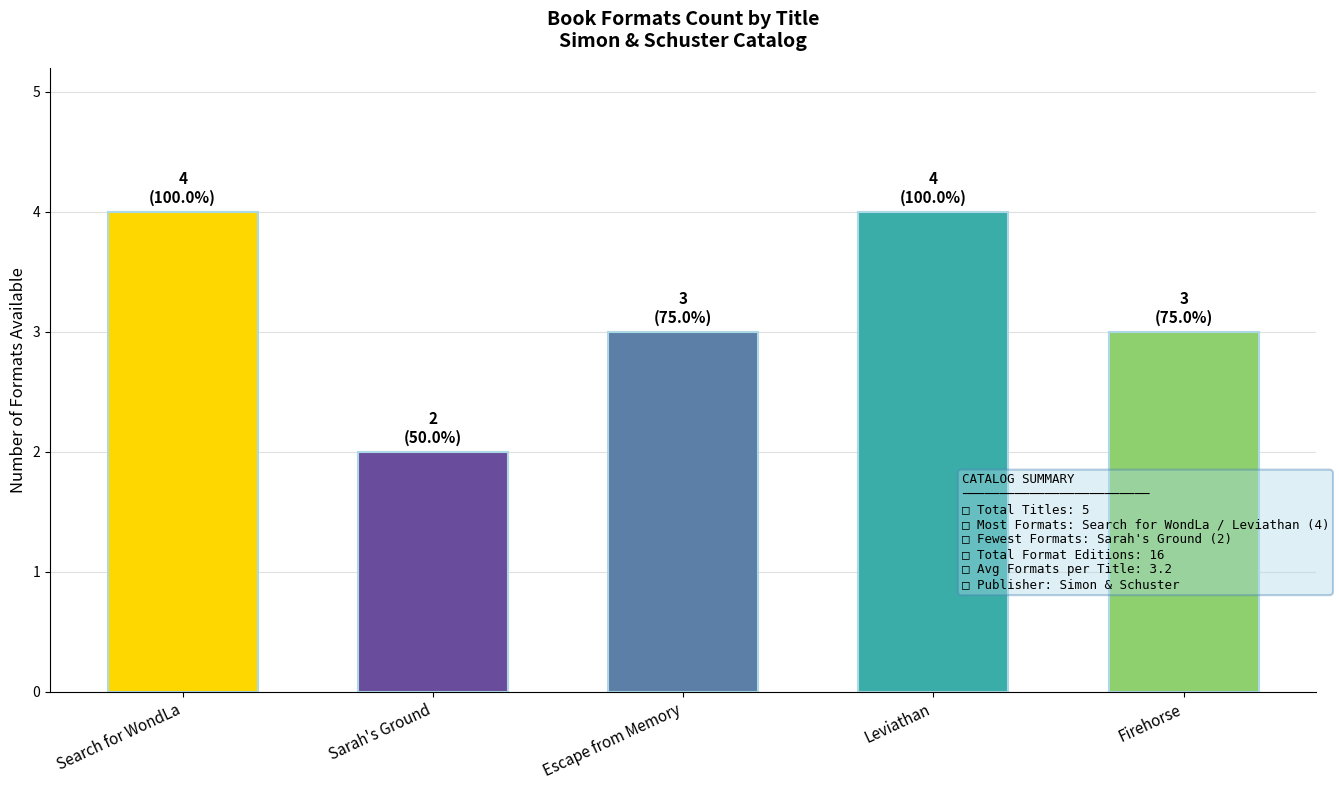

Reading left to right, what are all the values shown in this chart?

4	2	3	4	3